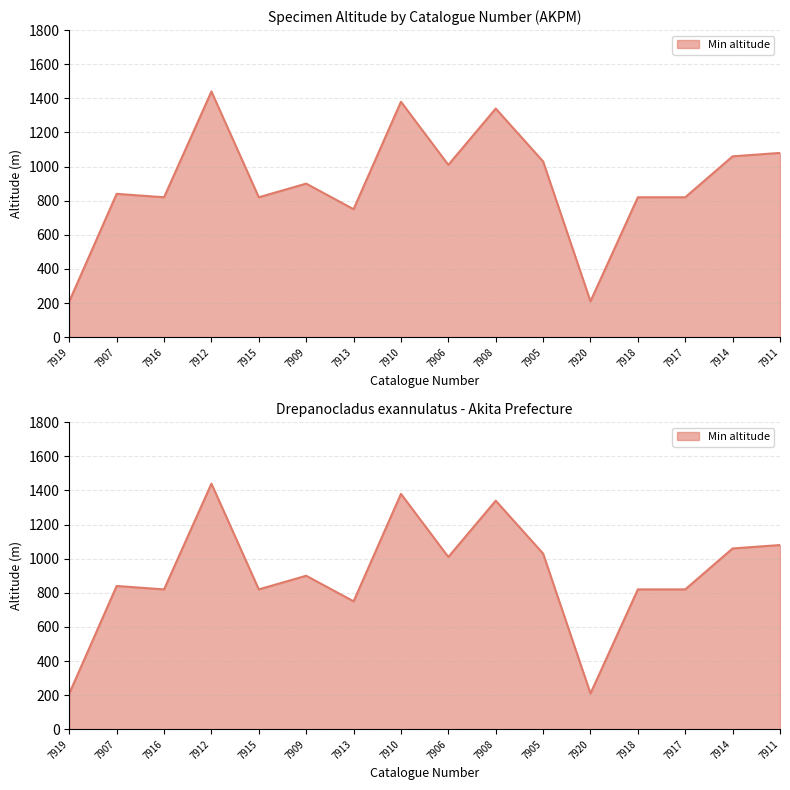

How many lines are shown in the chart?

1